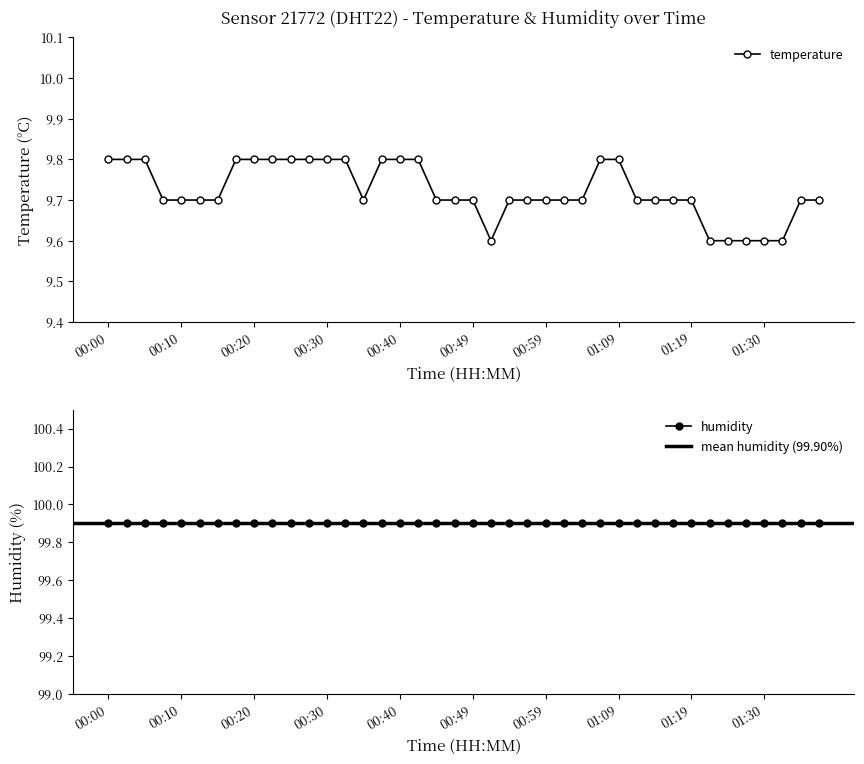

Reading left to right, what are all the values shown in this chart?

00:00=9.8	00:03=9.8	00:05=9.8	00:08=9.7	00:10=9.7	00:13=9.7	00:15=9.7	00:18=9.8	00:20=9.8	00:22=9.8	00:25=9.8	00:27=9.8	00:30=9.8	00:32=9.8	00:35=9.7	00:37=9.8	00:40=9.8	00:42=9.8	00:45=9.7	00:47=9.7	00:49=9.7	00:52=9.6	00:54=9.7	00:57=9.7	00:59=9.7	01:02=9.7	01:04=9.7	01:07=9.8	01:09=9.8	01:12=9.7	01:14=9.7	01:17=9.7	01:19=9.7	01:22=9.6	01:24=9.6	01:27=9.6	01:30=9.6	01:32=9.6	01:35=9.7	01:37=9.7